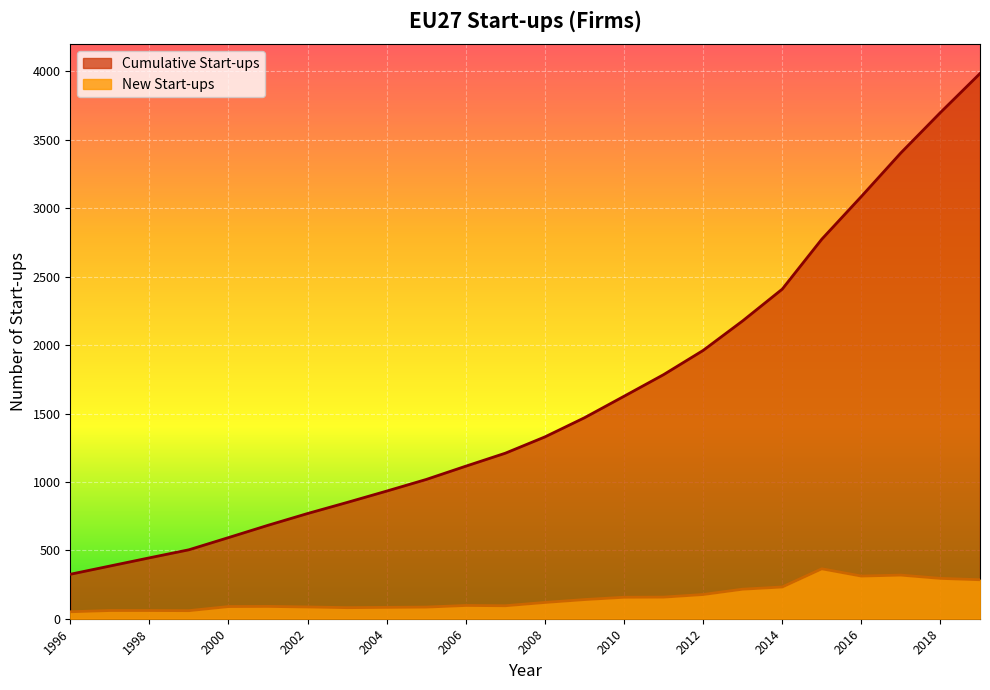

What is the difference between the second highest and second lowest values in the New Start-ups series?

260